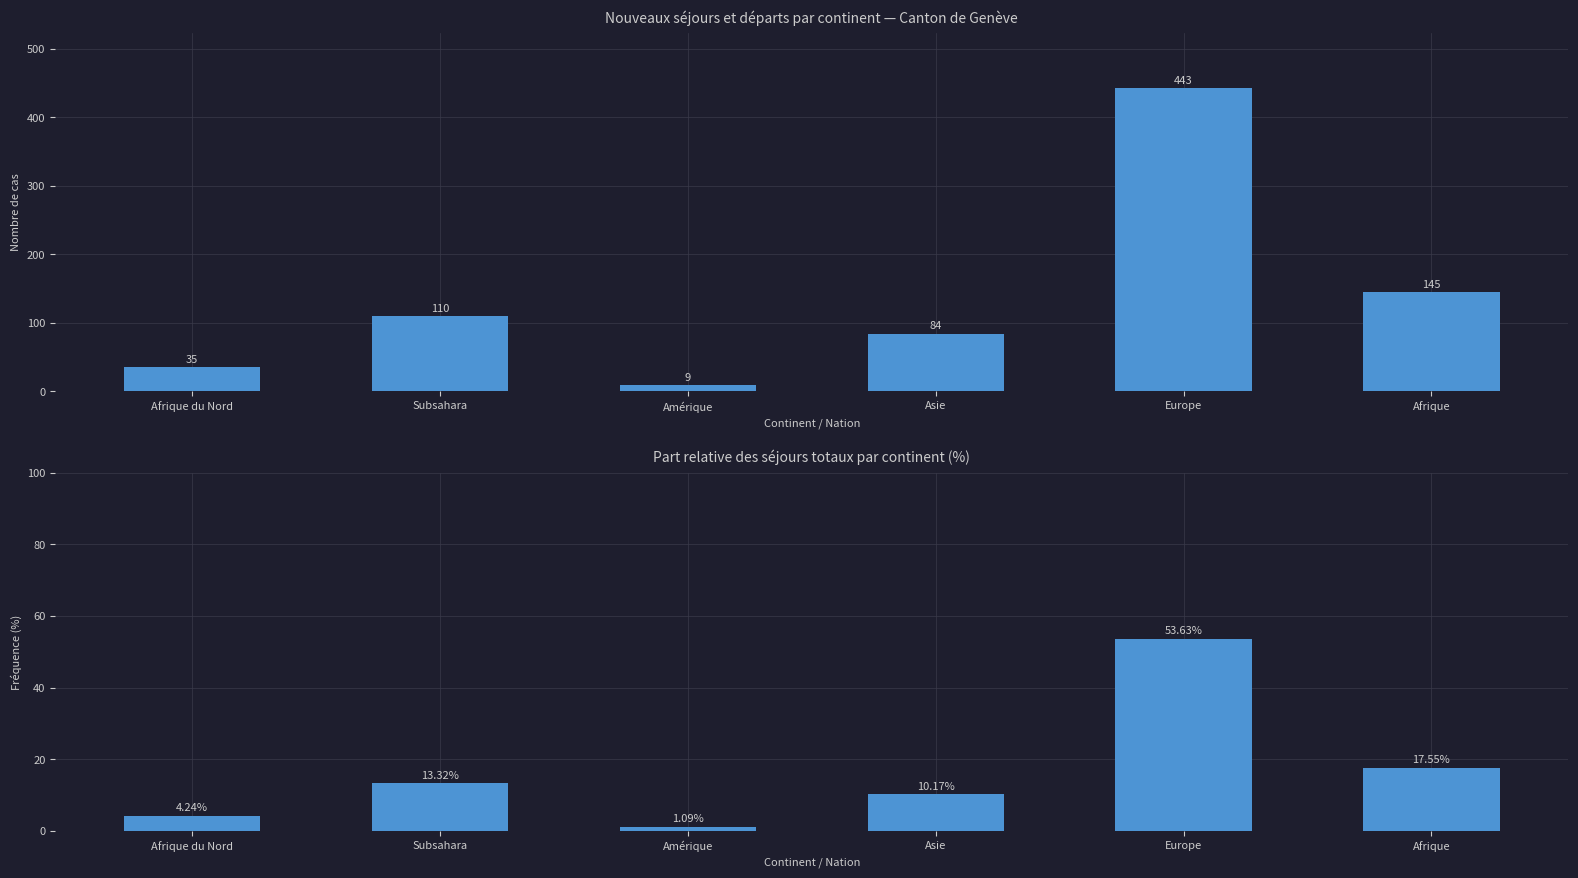

Reading left to right, transcribe all the data shown in this chart.

Total (col_1): Afrique du Nord=35.0	Subsahara=110.0	Amérique=9.0	Asie=84.0	Europe=443.0	Afrique=145.0
Fréquence (%): Afrique du Nord=4.2	Subsahara=13.3	Amérique=1.1	Asie=10.2	Europe=53.6	Afrique=17.6